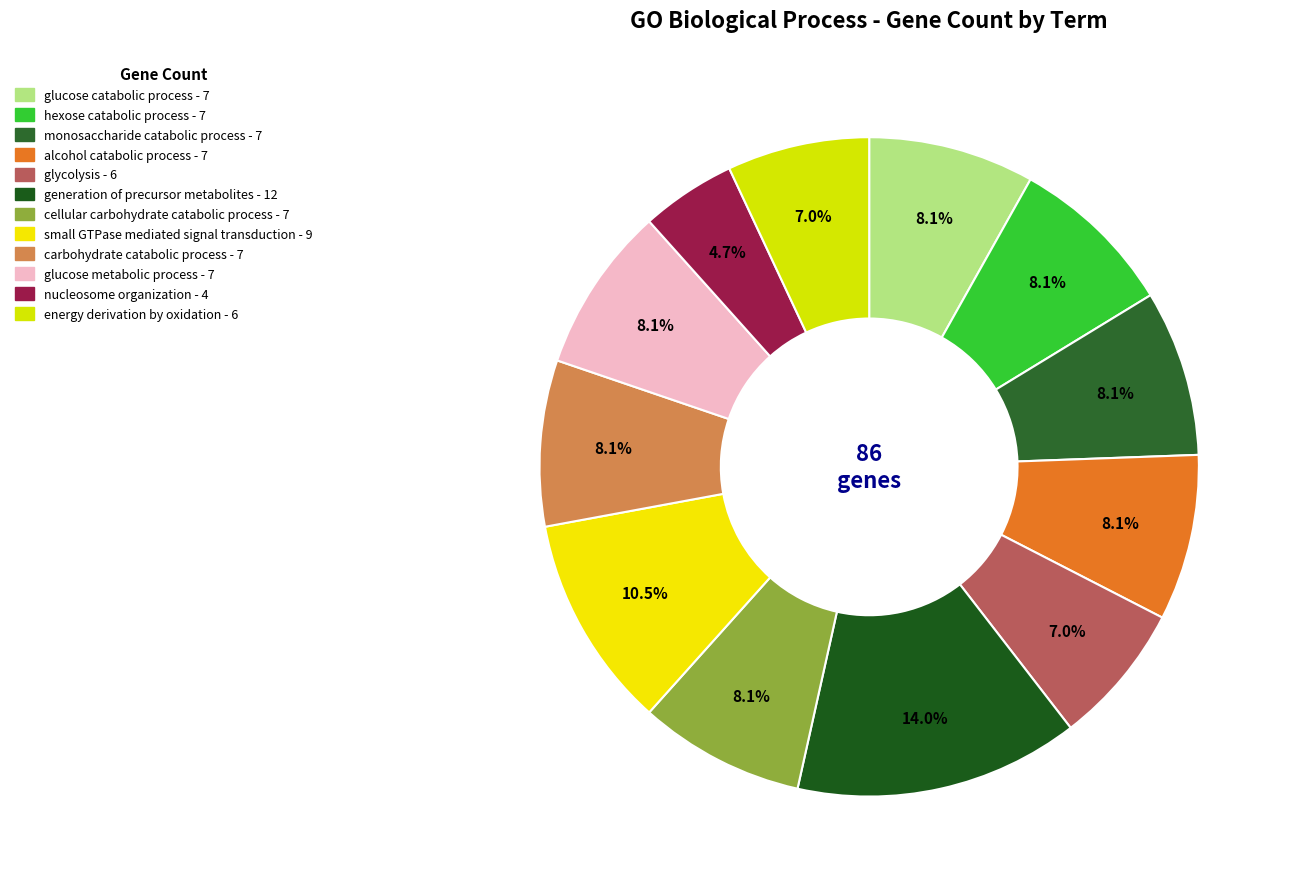

True or false: glucose catabolic process accounts for 8% of the total.

True